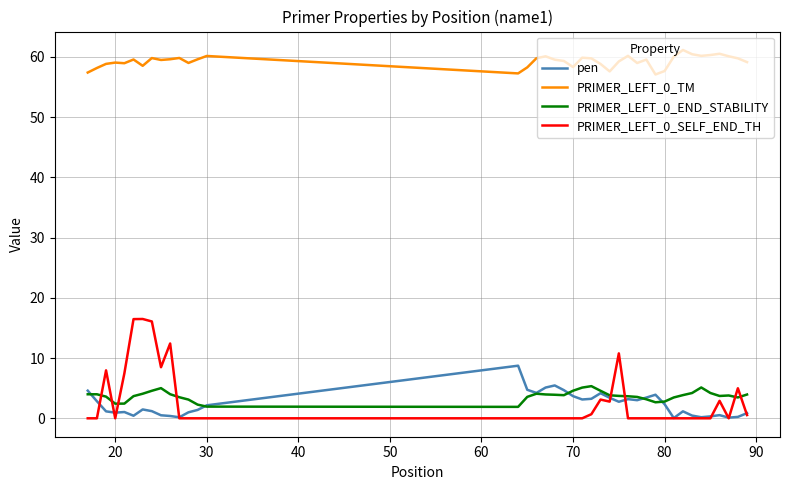

What is the maximum value shown in the chart?

61.2